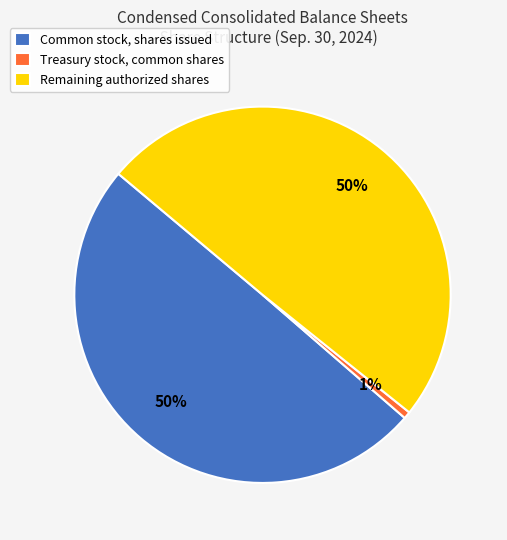

True or false: Treasury stock, common shares accounts for 1% of the total.

True